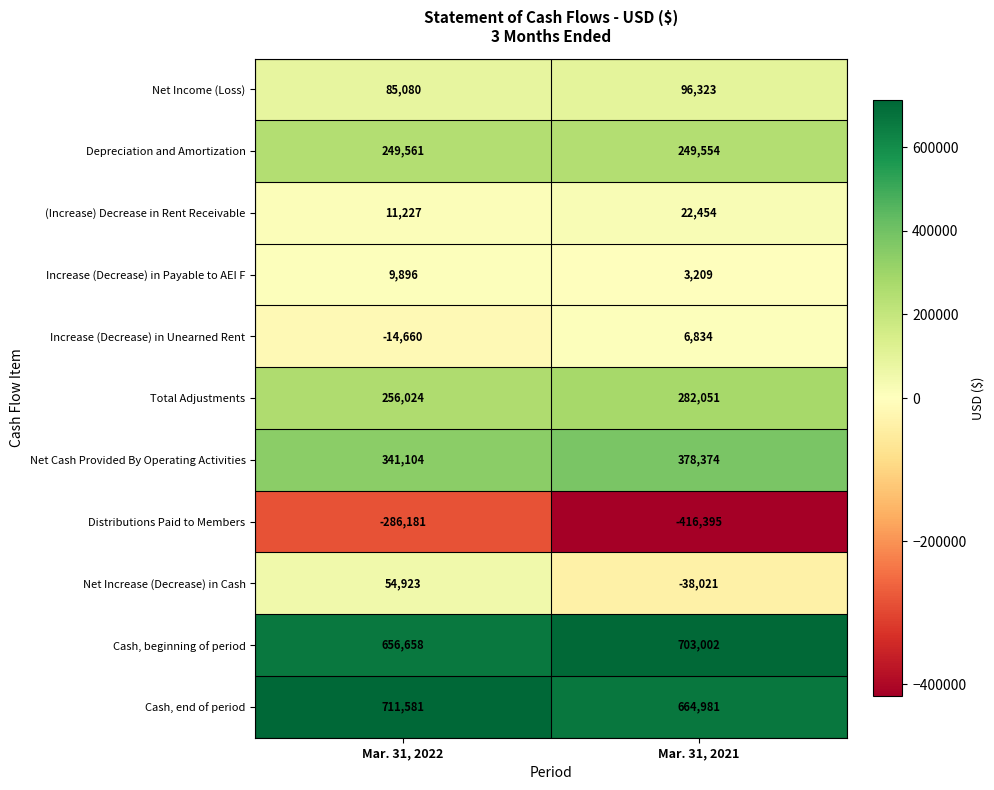

What is the spread (max minus min) of values at Mar. 31, 2022?

997762